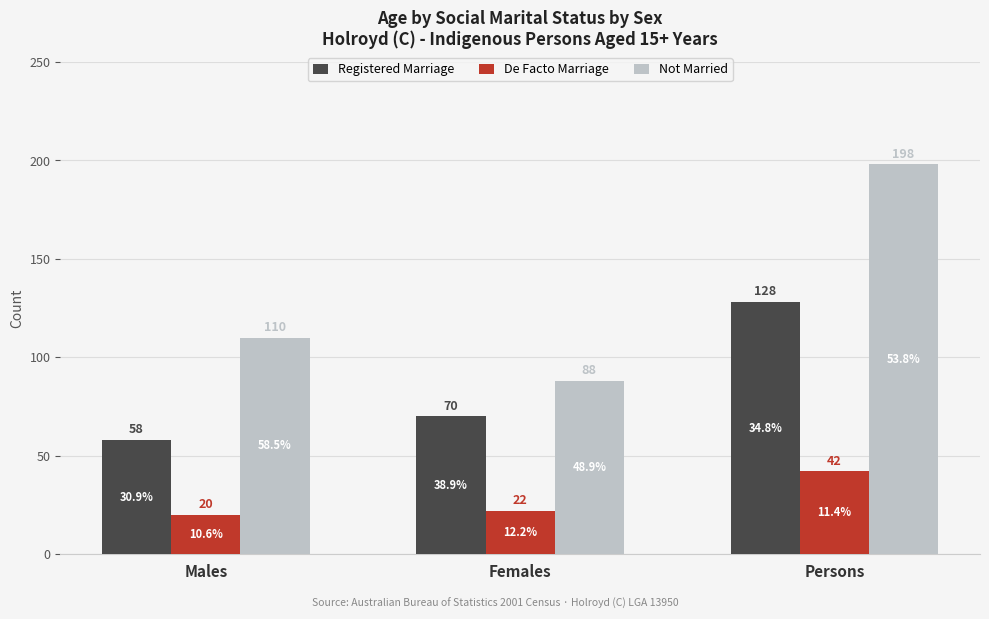

Reading left to right, what are all the values shown in this chart?

Registered Marriage: 58	70	128
De Facto Marriage: 20	22	42
Not Married: 110	88	198